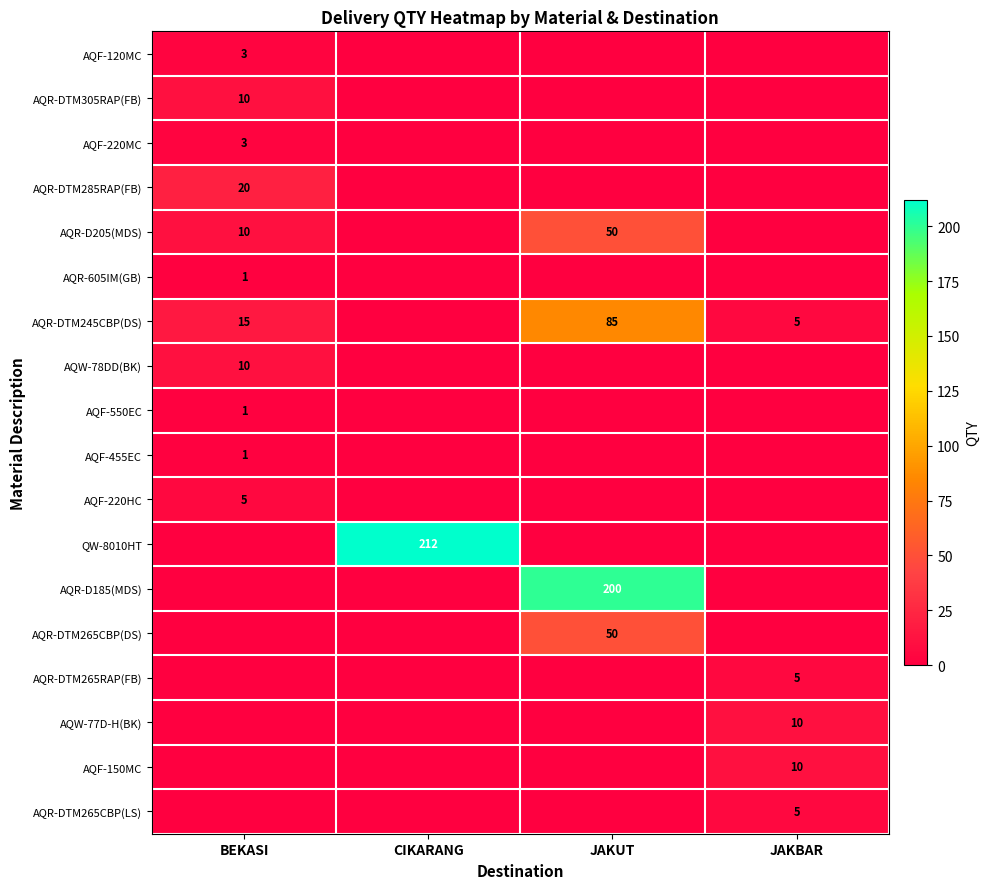

Is it true that AQR-605IM(GB) equals 0 at CIKARANG?

False